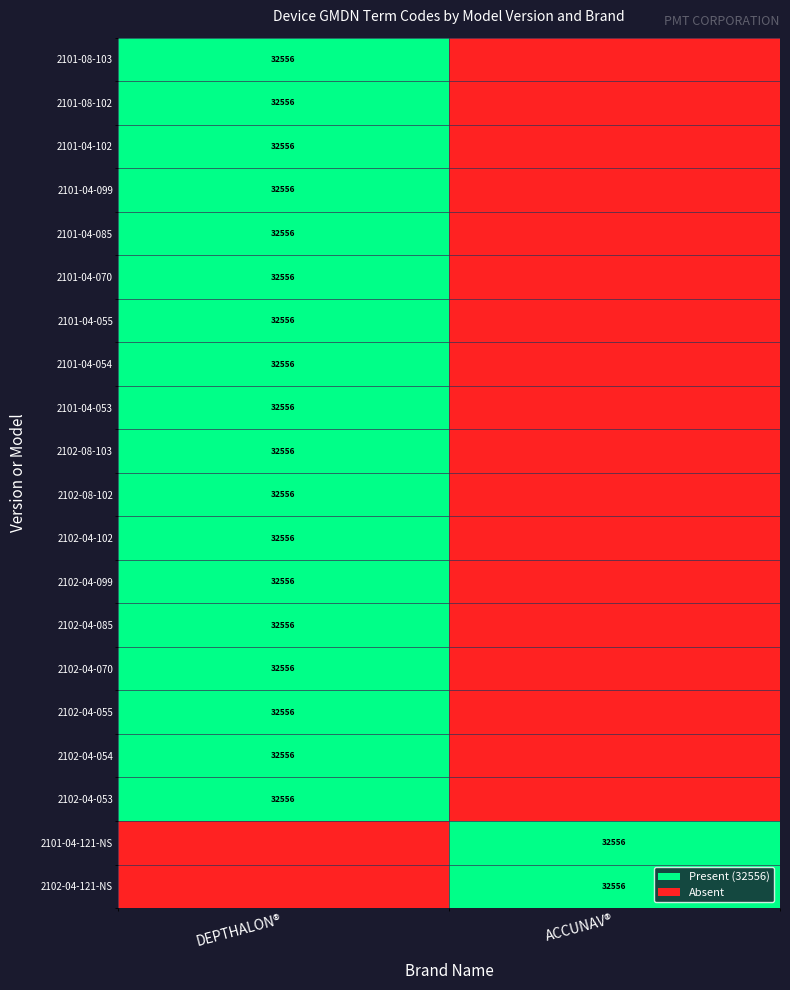

The value of 2101-08-102 at DEPTHALON® is 32556. True or false?

True